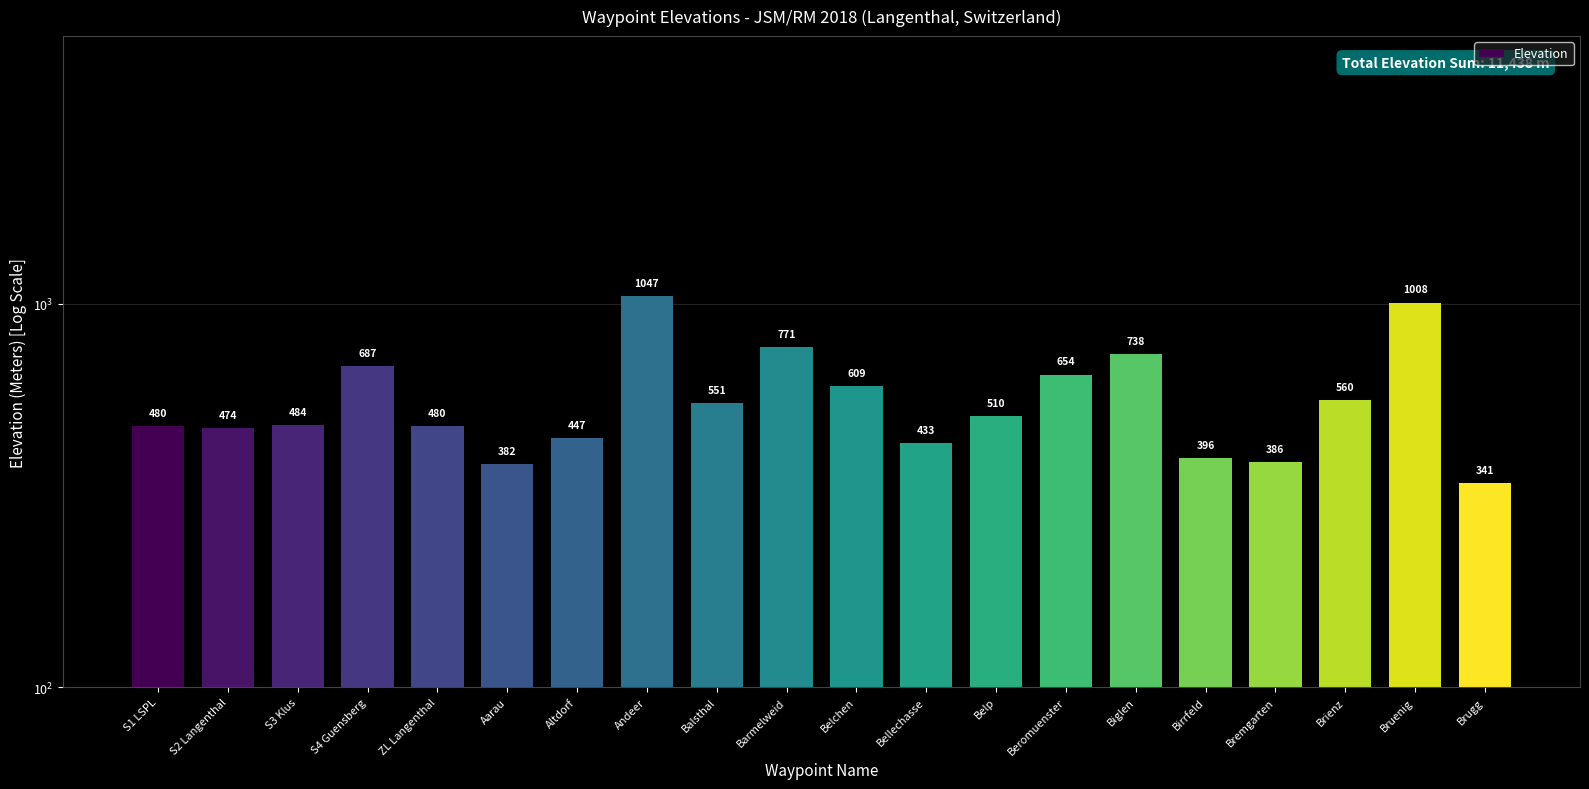

What is the label of the 10th bar from the left?

Barmelweid